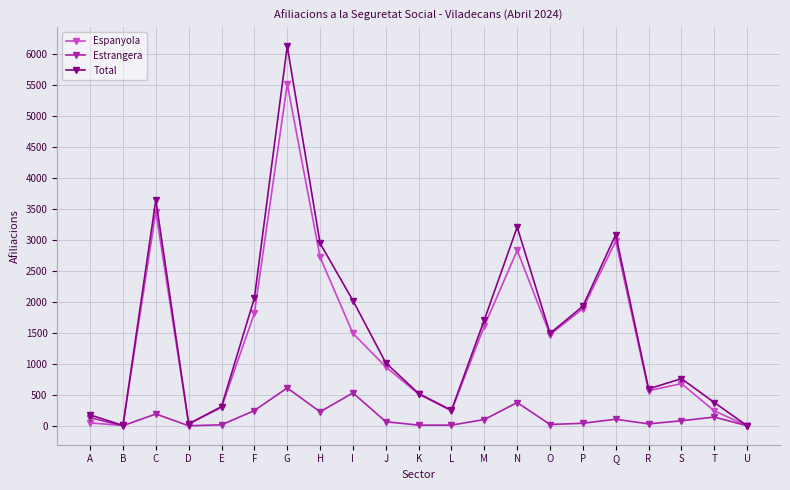

What is the difference between the Estrangera values at S and C?

110